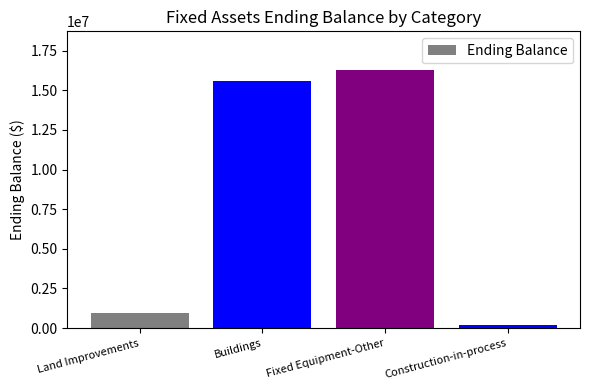

Reading right to left, list all the values displayed in this chart.

Construction-in-process=168257.0	Fixed Equipment-Other=16271558.5	Buildings=15574449.9	Land Improvements=935265.8